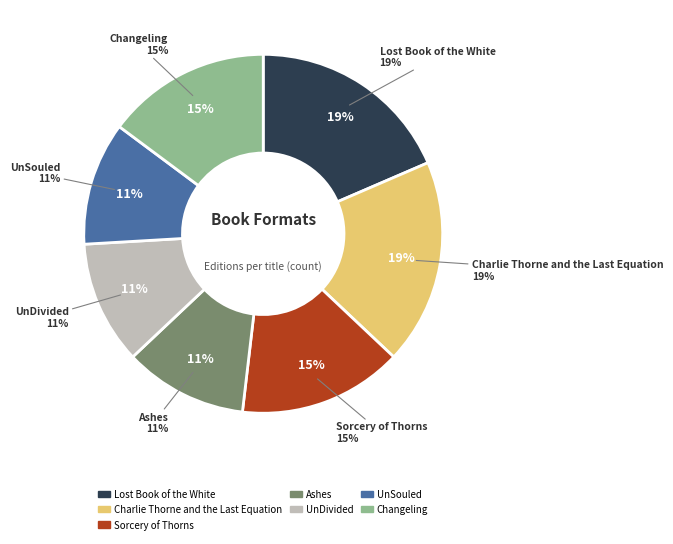

What percentage is the Changeling slice, to the nearest percent?

15%